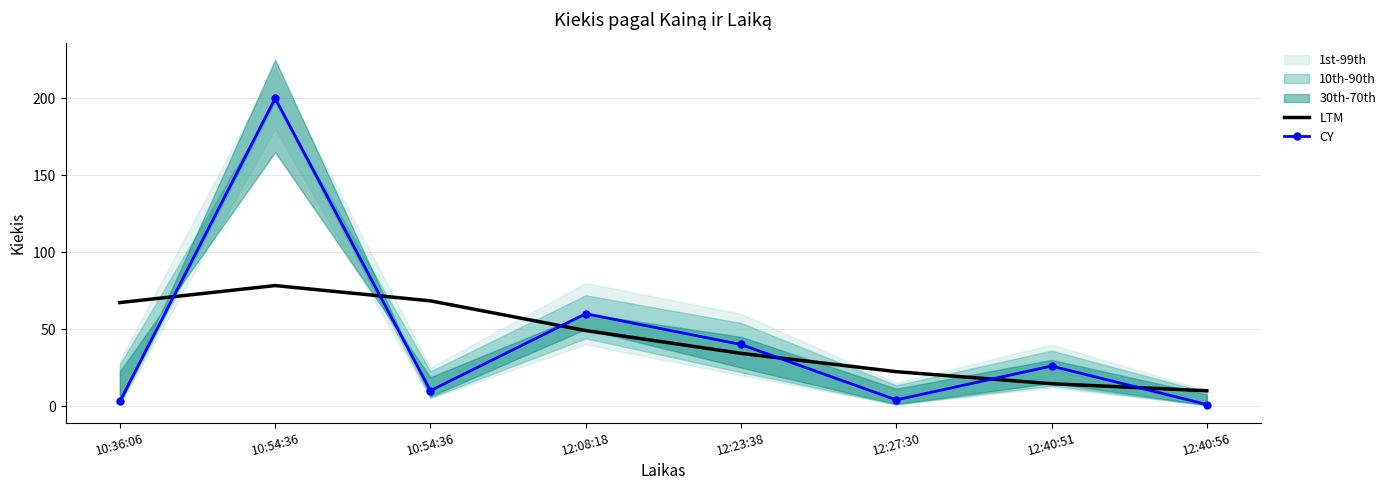

What is the difference between the CY values at 12:40:51 and 12:40:56?

25.0